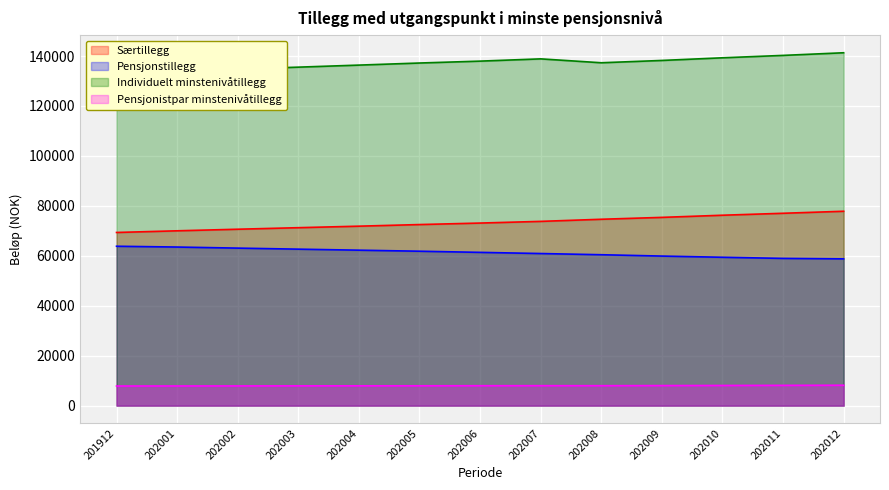

How many lines are shown in the chart?

4